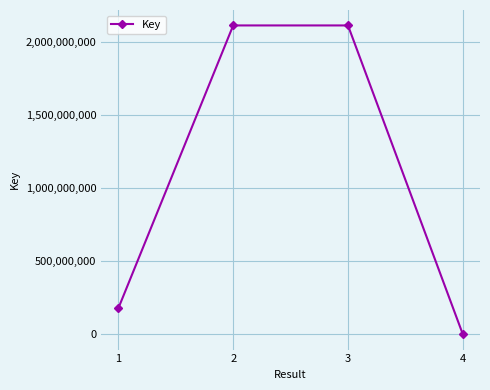

The value at 3 is 643561143. True or false?

False